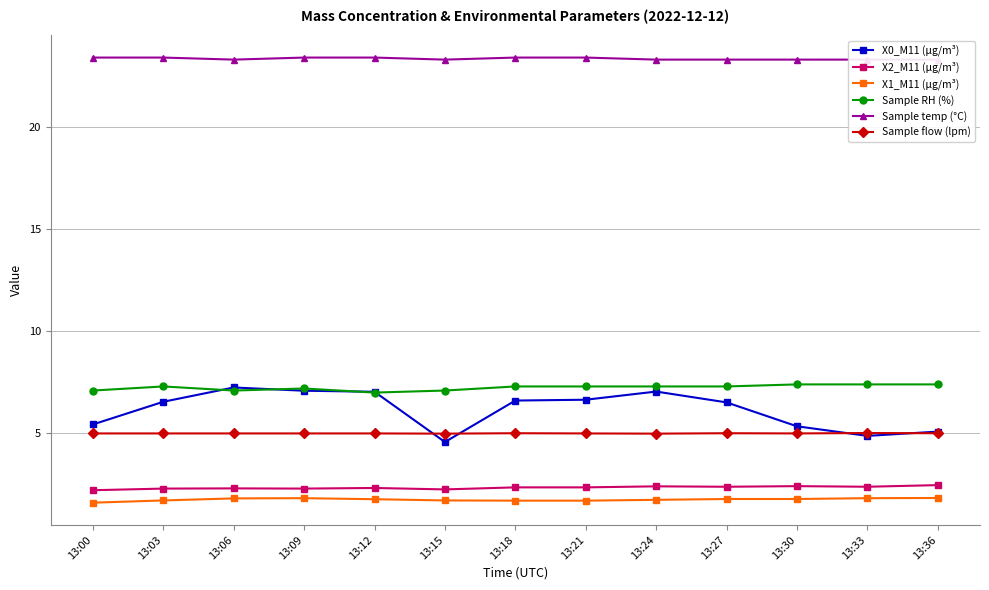

Reading left to right, extract all data points from this chart.

X0_M11 (μg/m³): 5.4	6.5	7.2	7.1	7.0	4.6	6.6	6.7	7.0	6.5	5.3	4.9	5.1
X2_M11 (μg/m³): 2.2	2.3	2.3	2.3	2.3	2.3	2.4	2.4	2.4	2.4	2.4	2.4	2.5
X1_M11 (μg/m³): 1.6	1.7	1.8	1.8	1.8	1.7	1.7	1.7	1.8	1.8	1.8	1.8	1.8
Sample RH (%): 7.1	7.3	7.1	7.2	7.0	7.1	7.3	7.3	7.3	7.3	7.4	7.4	7.4
Sample temp (°C): 23.4	23.4	23.3	23.4	23.4	23.3	23.4	23.4	23.3	23.3	23.3	23.3	23.3
Sample flow (lpm): 5.0	5.0	5.0	5.0	5.0	5.0	5.0	5.0	5.0	5.0	5.0	5.0	5.0